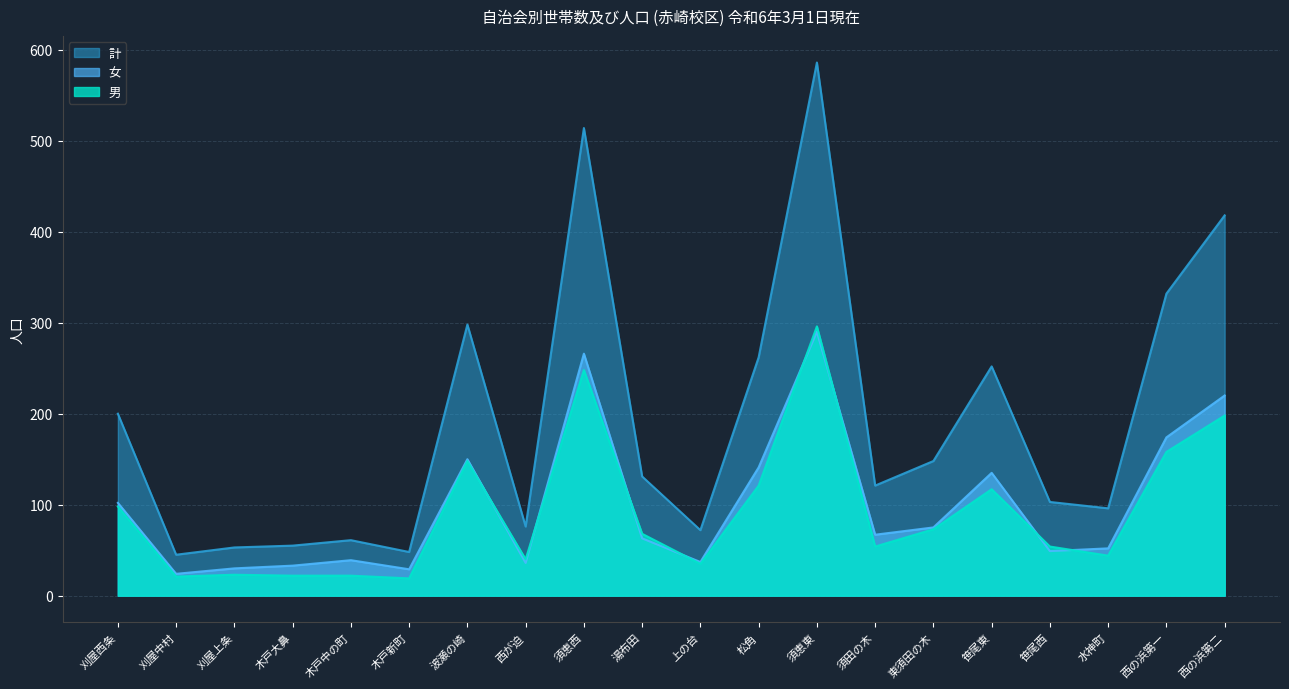

Which has a higher value, 須恵東 or 刈屋上条?

須恵東